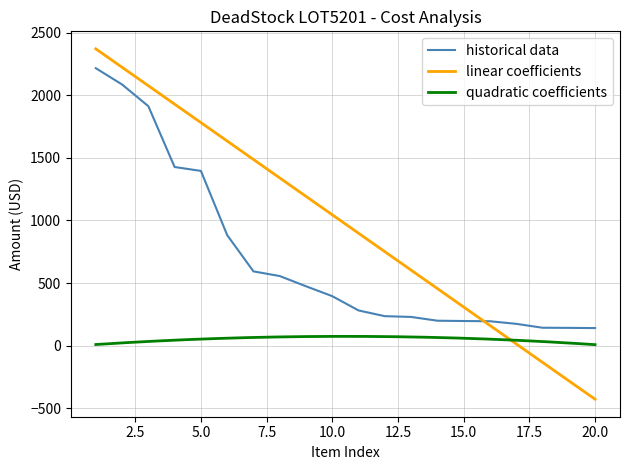

List the series in order of their peak value, lowest first.

quadratic coefficients, historical data, linear coefficients